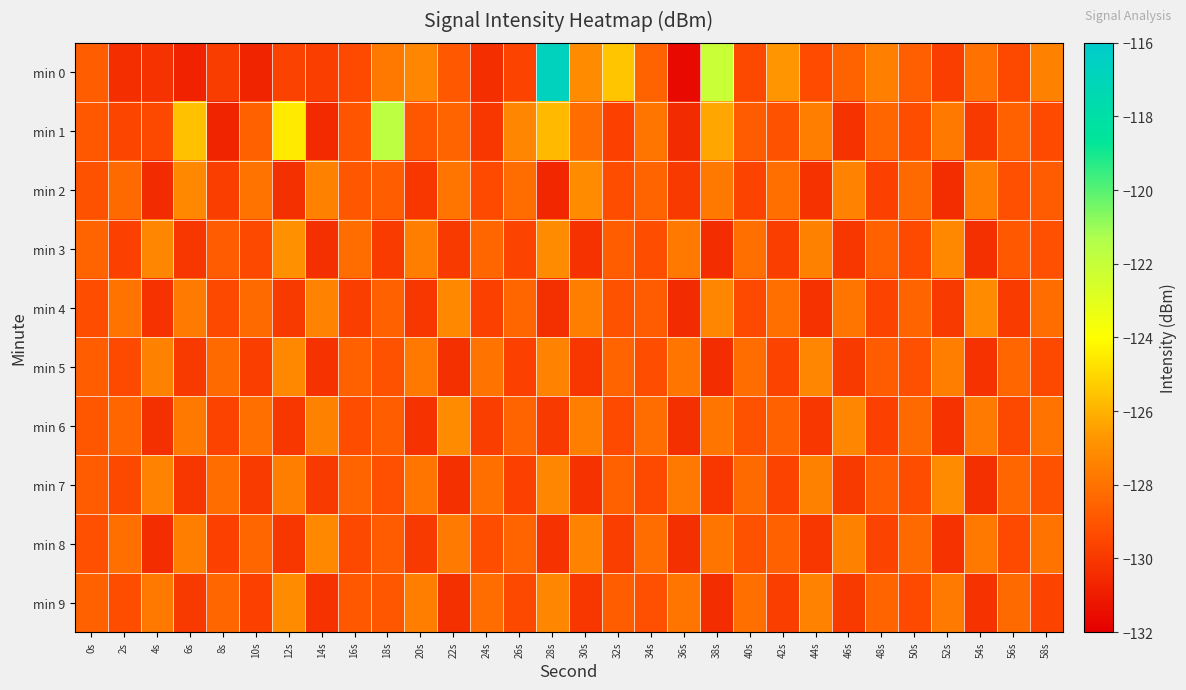

Between 18s and 50s, which series saw the biggest shift?

min 1